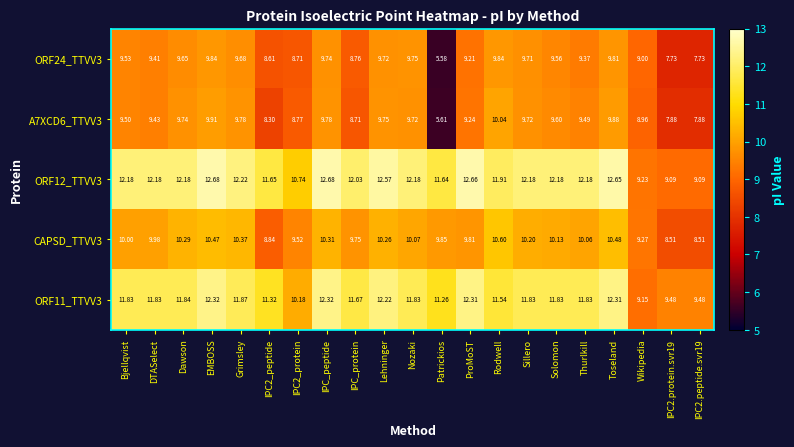

Which category has the lowest value across all series?

Patrickios